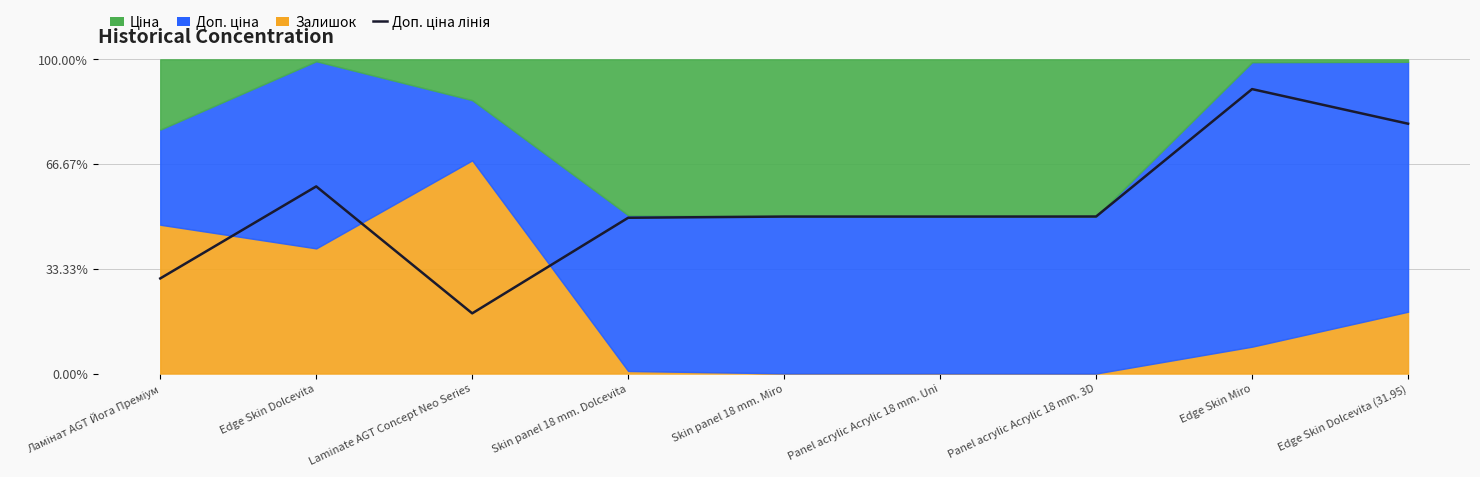

How many data points are above 49?

7